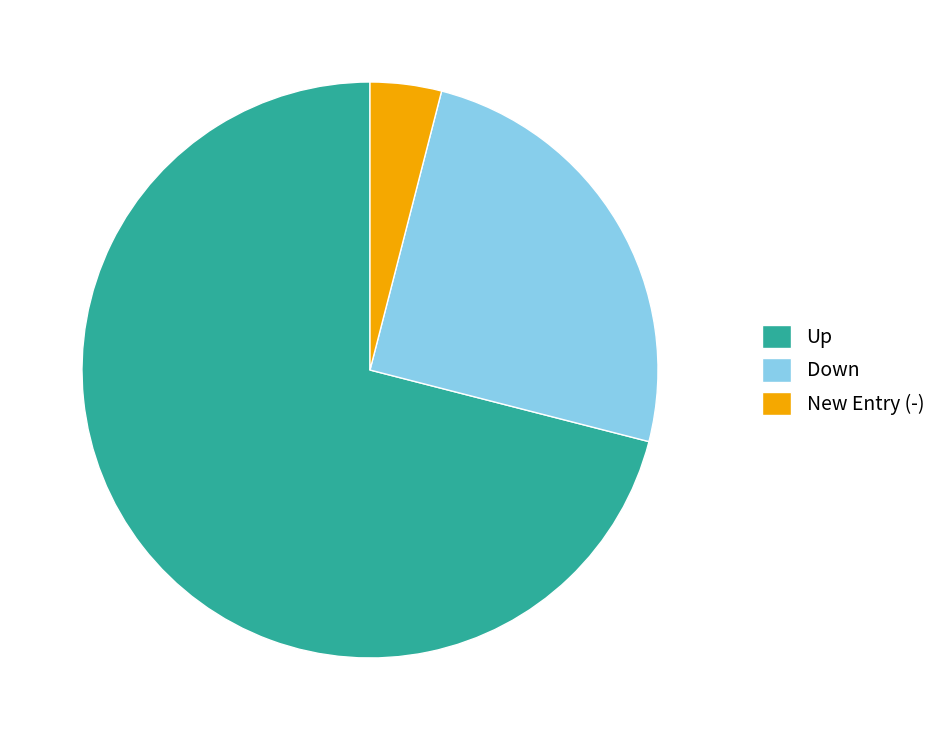

Count the number of slices in the pie.

3